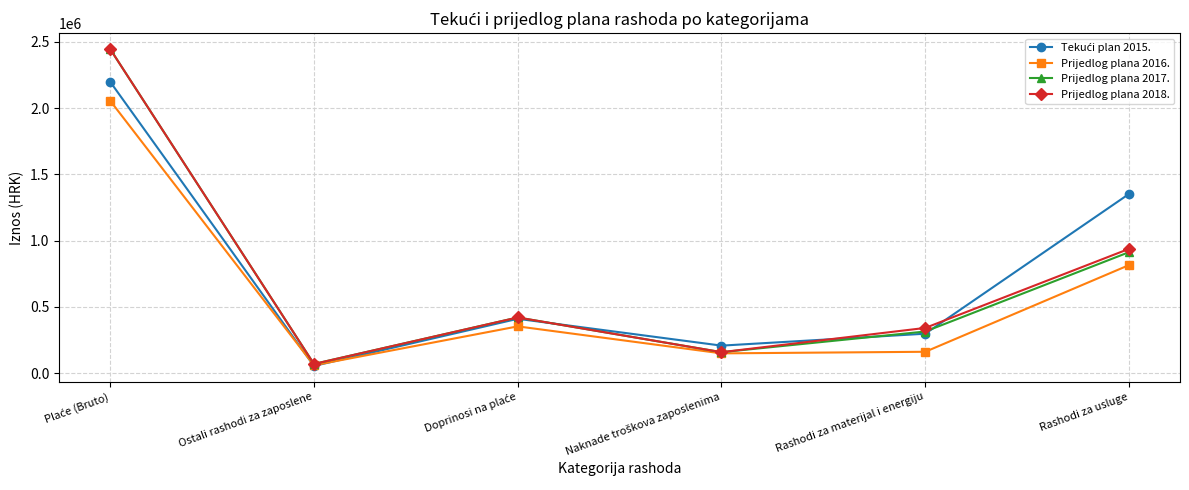

The value of Prijedlog plana 2016. at Rashodi za usluge is 278316. True or false?

False